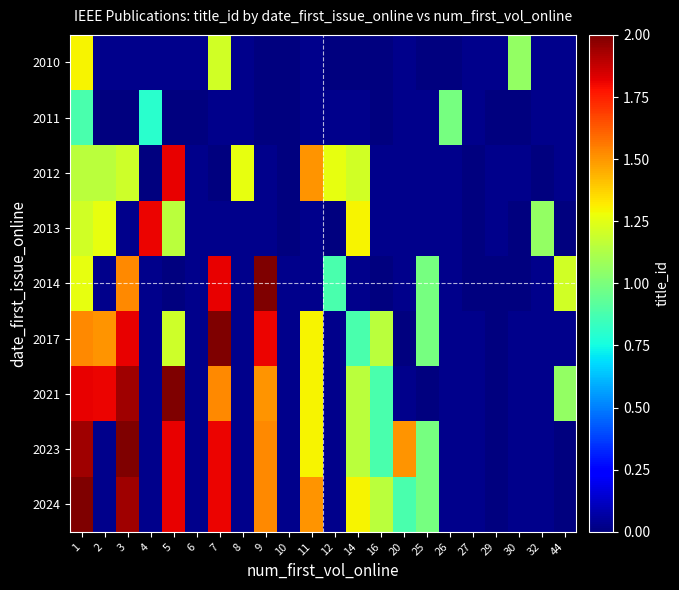

At which category does the chart reach its peak across all series?

9